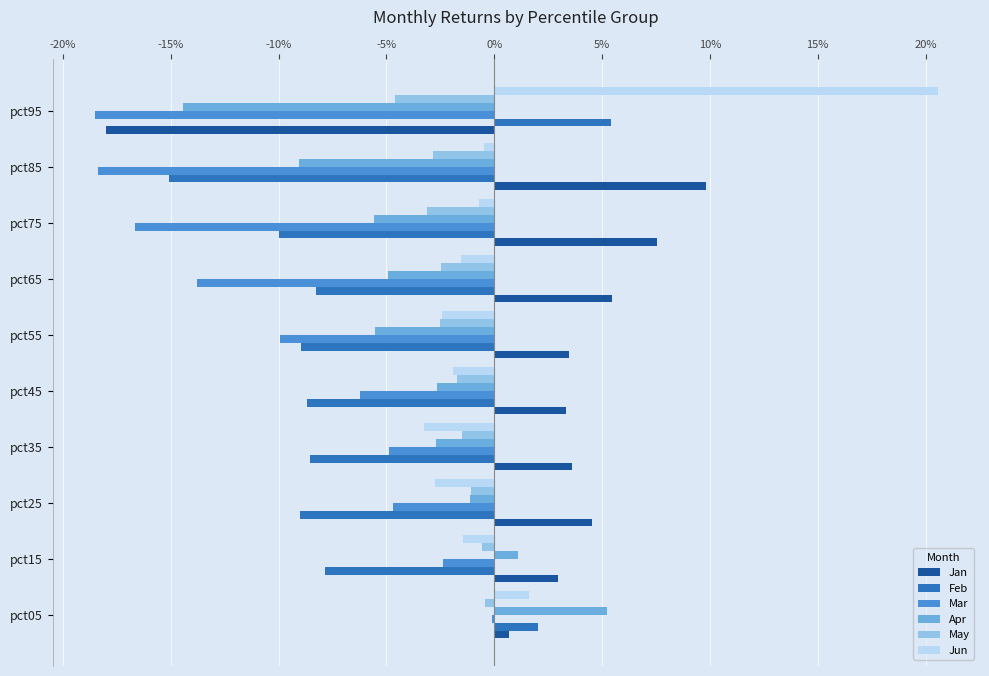

Reading left to right, list all the values displayed in this chart.

Jan: 0.0	0.0	0.0	0.0	0.0	0.0	0.1	0.1	0.1	-0.2
Feb: 0.0	-0.1	-0.1	-0.1	-0.1	-0.1	-0.1	-0.1	-0.2	0.1
Mar: -0.0	-0.0	-0.0	-0.0	-0.1	-0.1	-0.1	-0.2	-0.2	-0.2
Apr: 0.1	0.0	-0.0	-0.0	-0.0	-0.1	-0.0	-0.1	-0.1	-0.1
May: -0.0	-0.0	-0.0	-0.0	-0.0	-0.0	-0.0	-0.0	-0.0	-0.0
Jun: 0.0	-0.0	-0.0	-0.0	-0.0	-0.0	-0.0	-0.0	-0.0	0.2